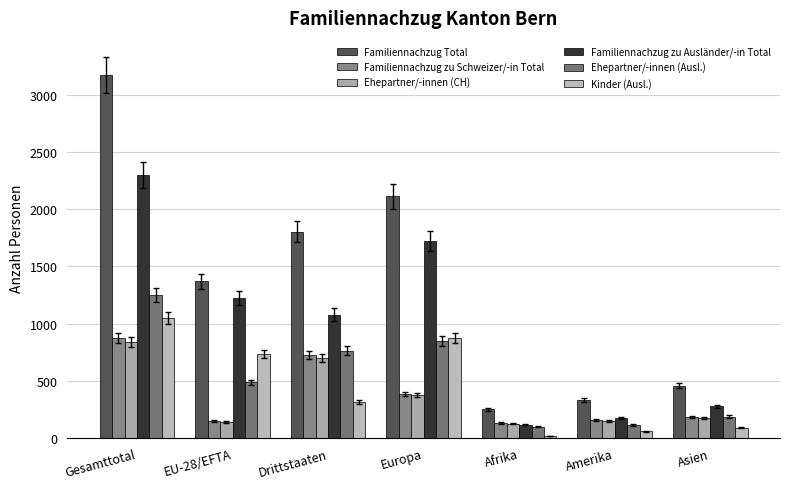

What are all the series names shown in the legend?

Familiennachzug Total, Familiennachzug zu Schweizer/-in Total, Ehepartner/-innen (CH), Familiennachzug zu Ausländer/-in Total, Ehepartner/-innen (Ausl.), Kinder (Ausl.)